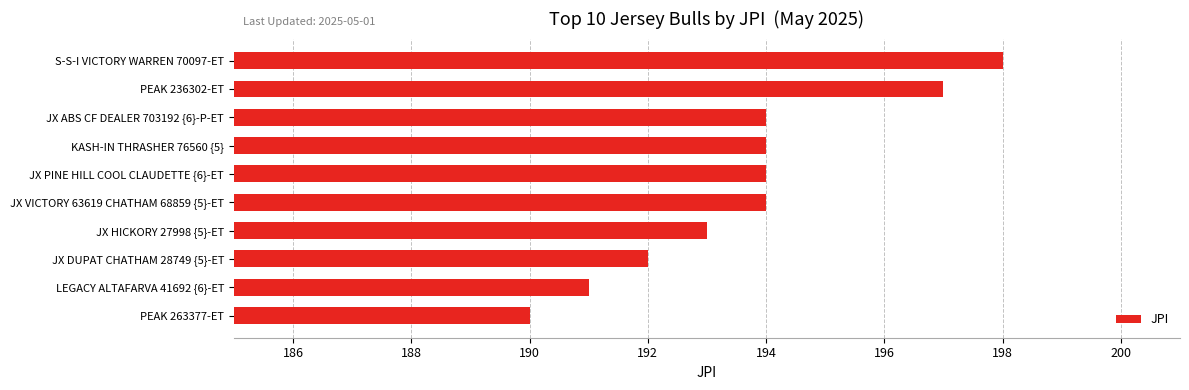

What is the change in value from JX DUPAT CHATHAM 28749 {5}-ET to JX PINE HILL COOL CLAUDETTE {6}-ET?

+2